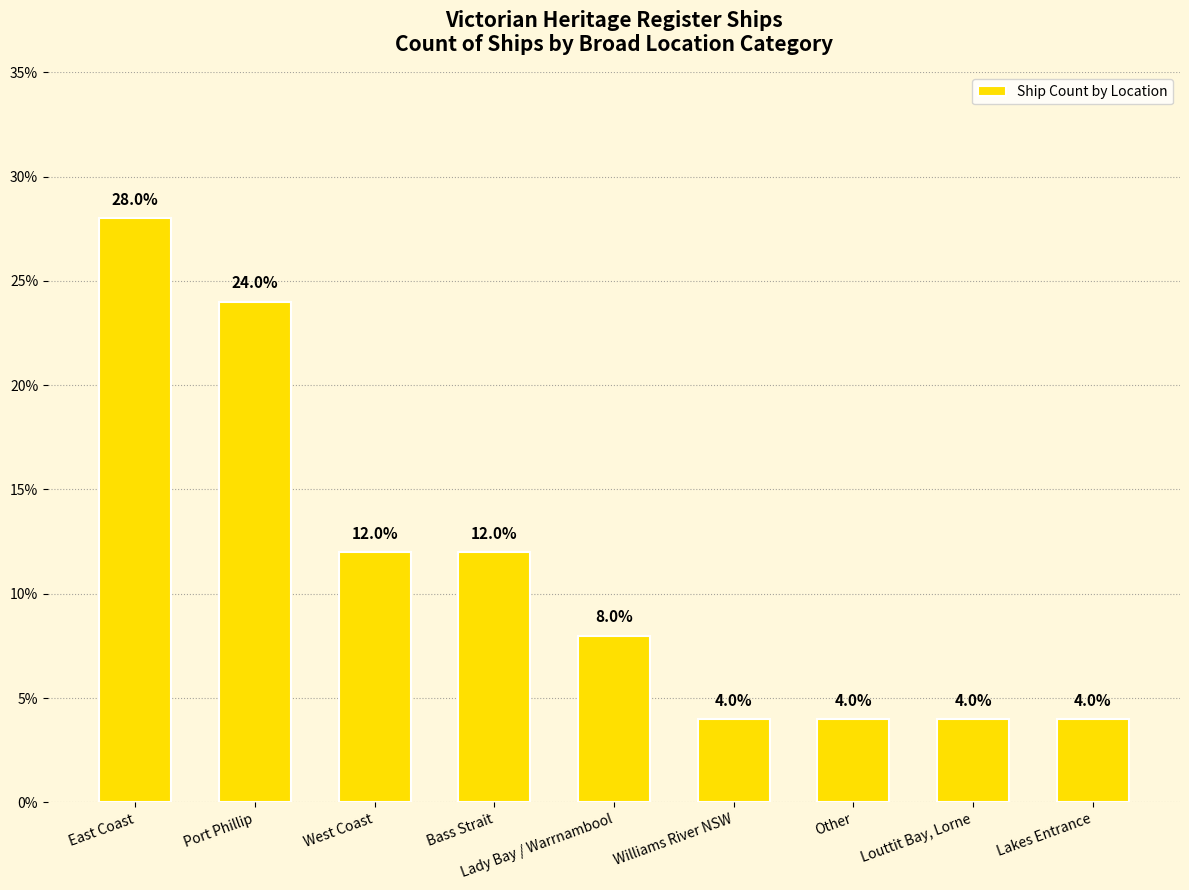

Where does the data first go above 8?

East Coast